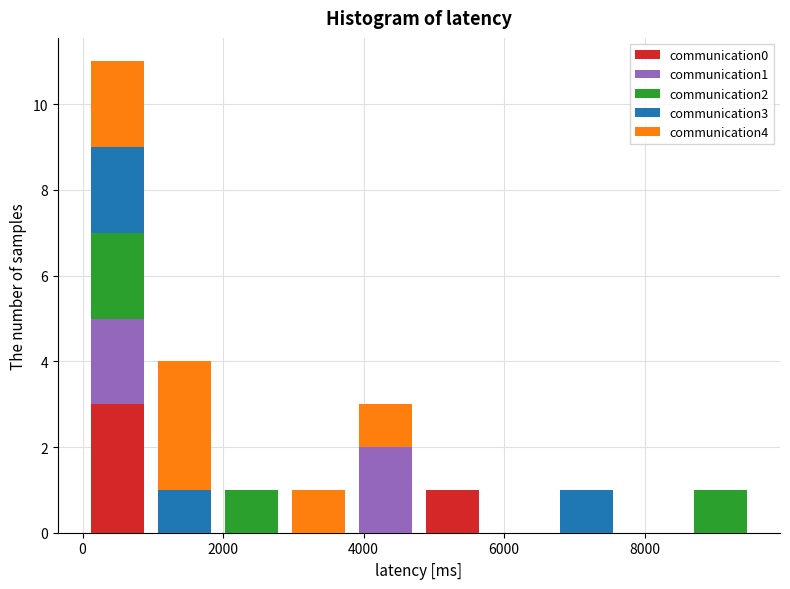

Which range on the x-axis has the tallest stacked bar (by total height)?

0 to 1000